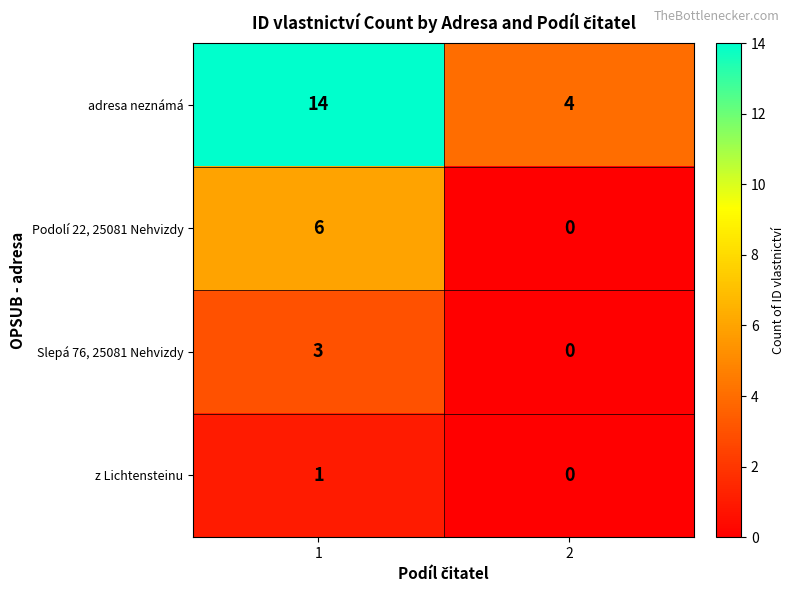

What is the sum of the Podolí 22, 25081 Nehvizdy values at 1 and 2?

6